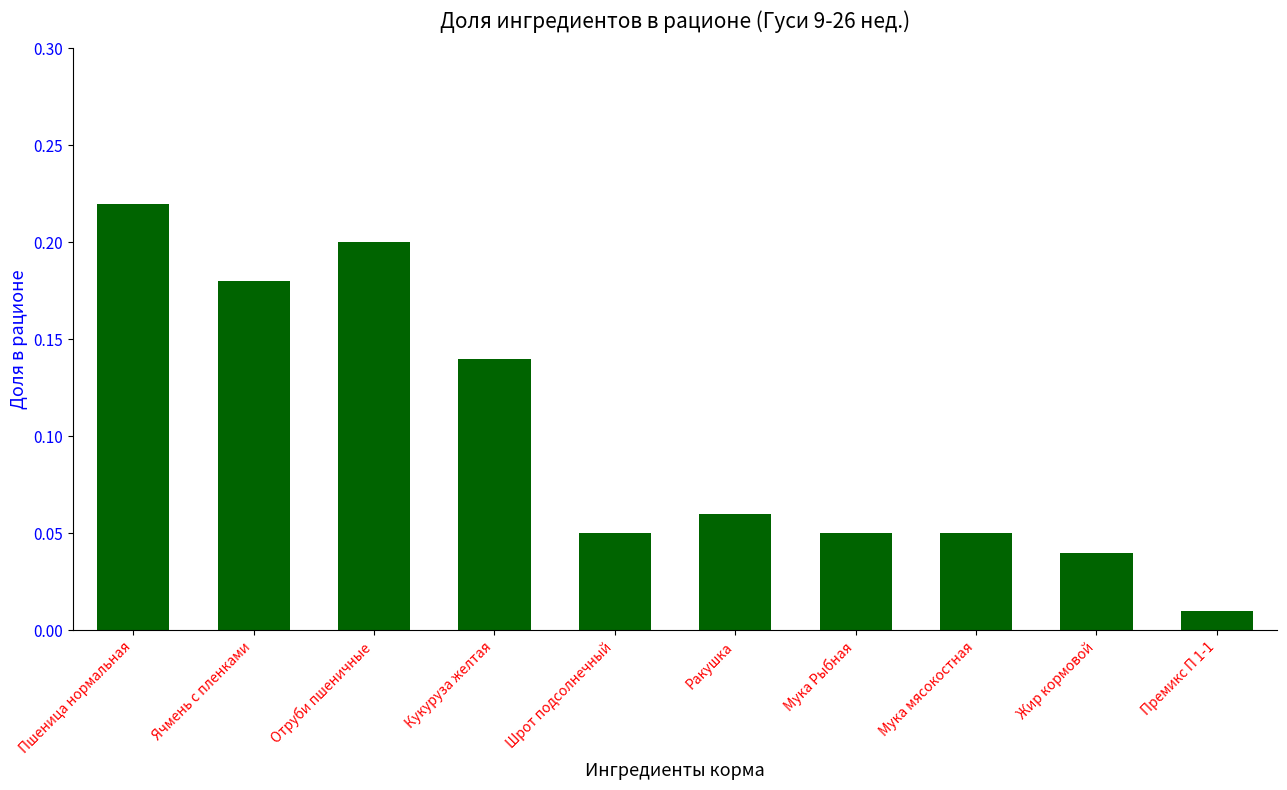

At which label is the value closest to 0?

Премикс П 1-1